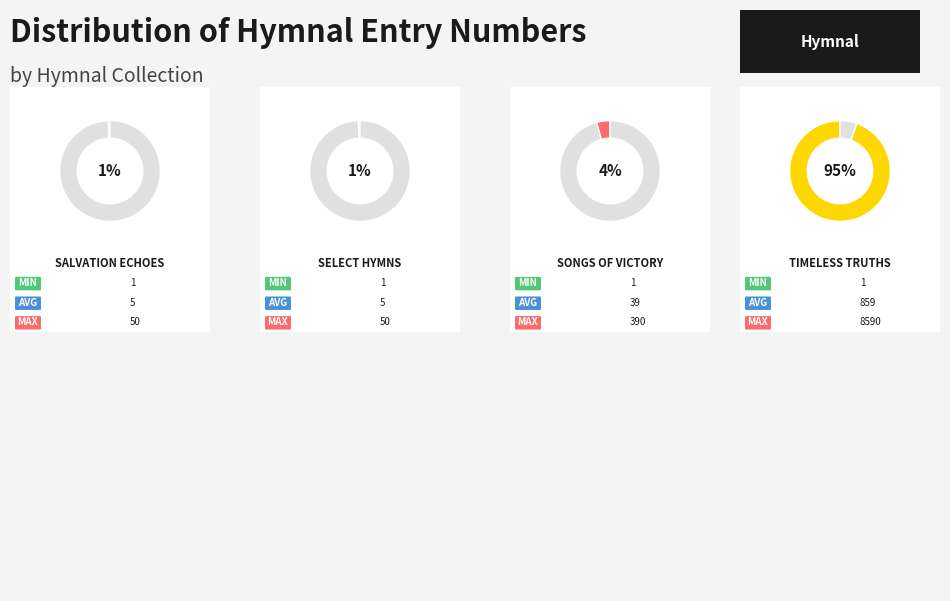

What percentage is the Select Hymns slice, to the nearest percent?

1%